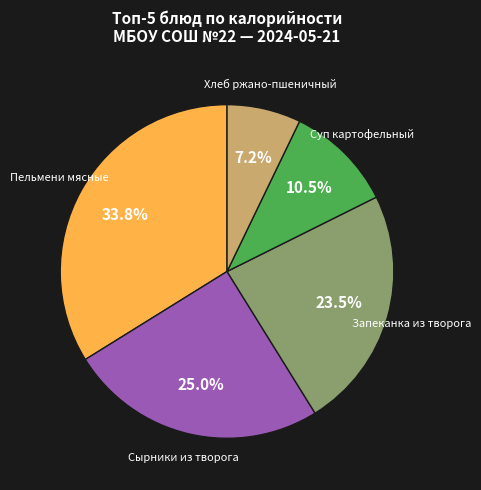

What is the largest slice in the pie chart?

Пельмени мясные